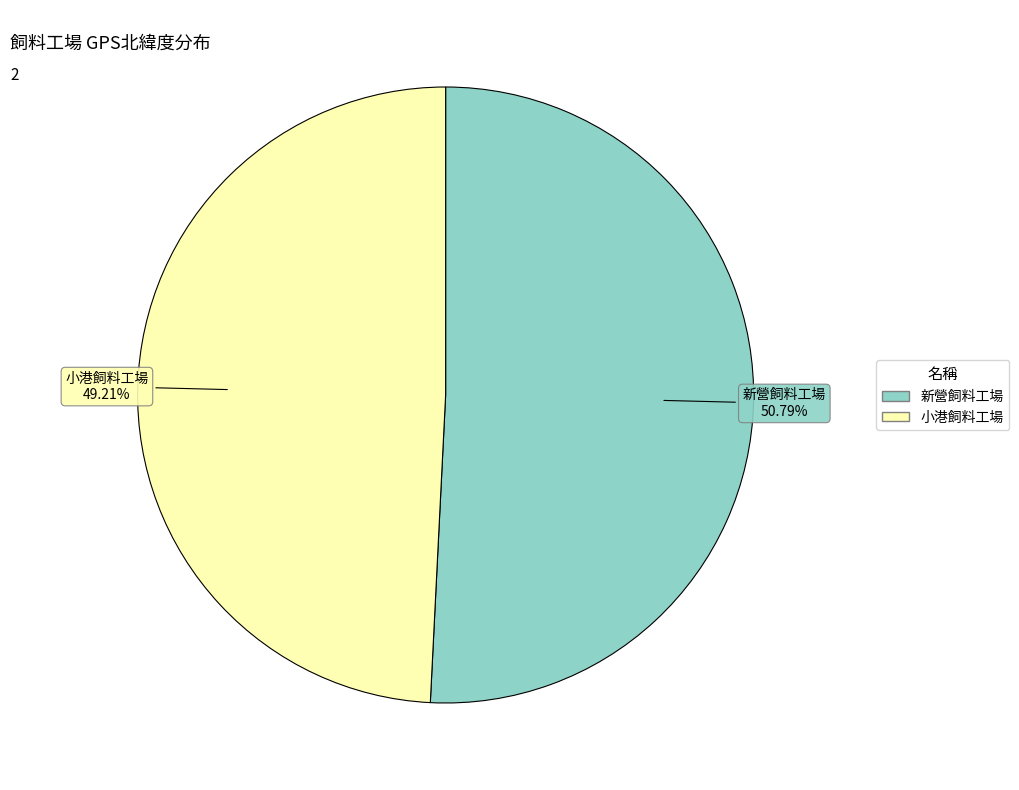

To the nearest percent, what is the difference between the largest and smallest slice percentages?

2%